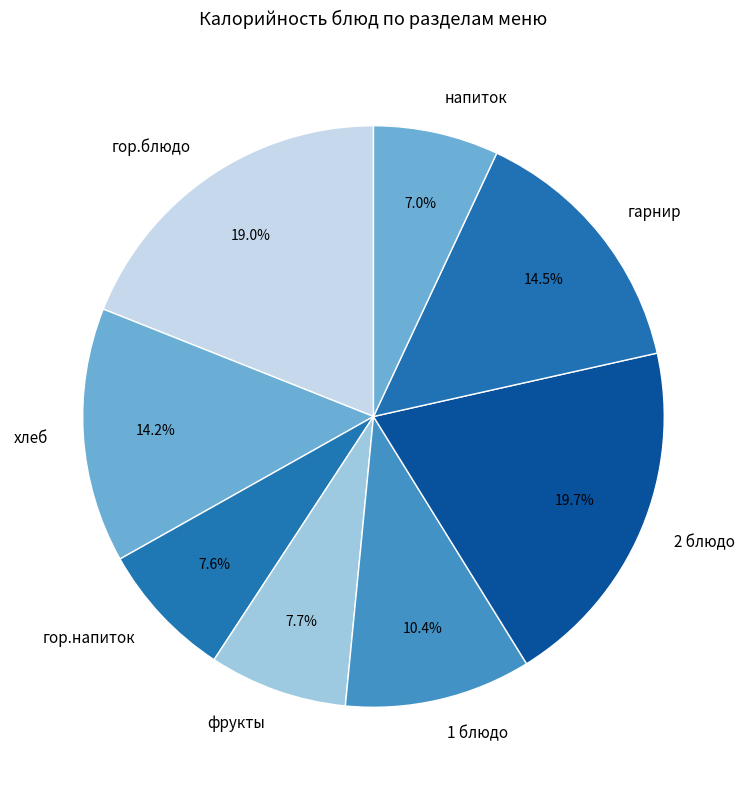

What percentage is NOT represented by гор.напиток?

92.4%